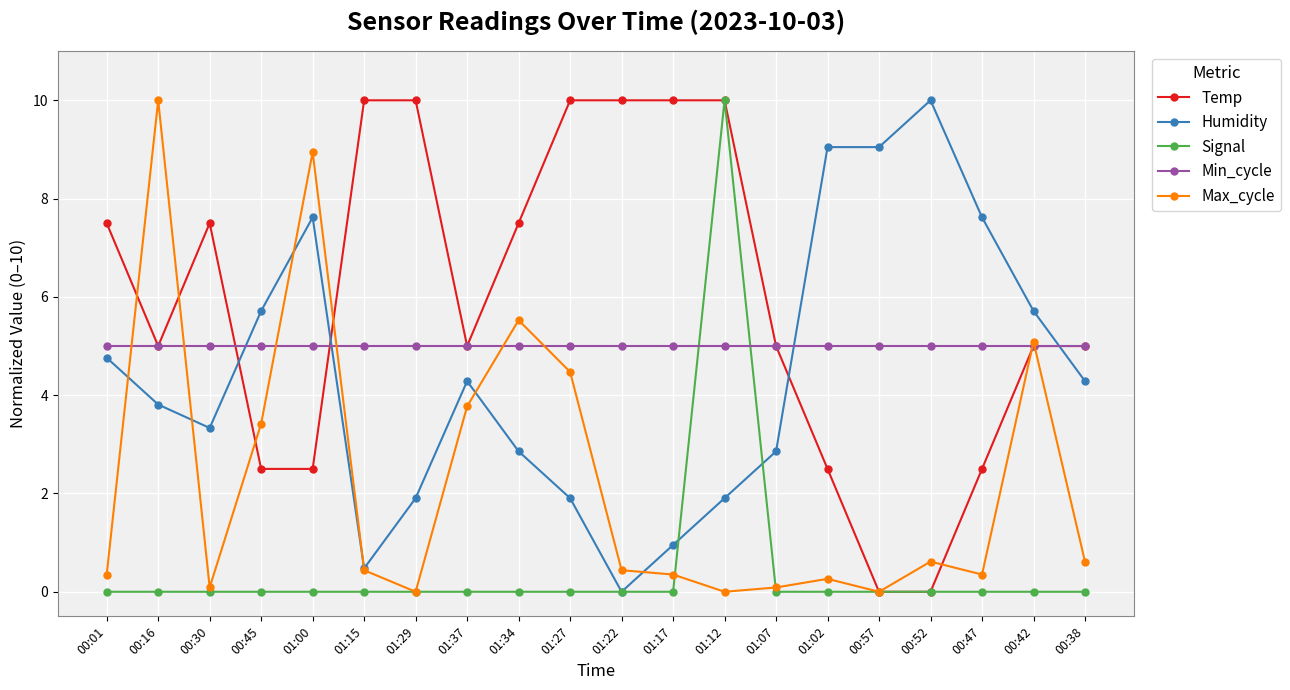

The Min_cycle series shows 6.8 at 00:57. True or false?

False